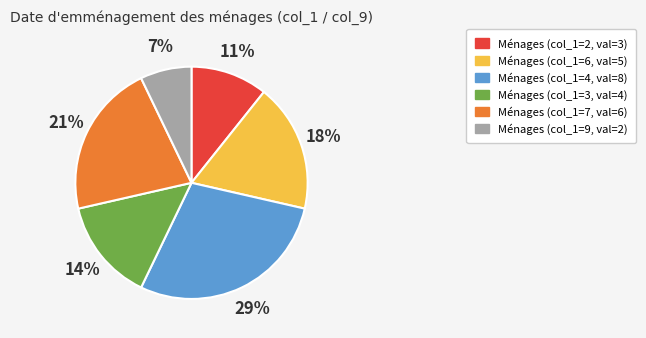

What is the largest slice in the pie chart?

Ménages (col_1=4, val=8)